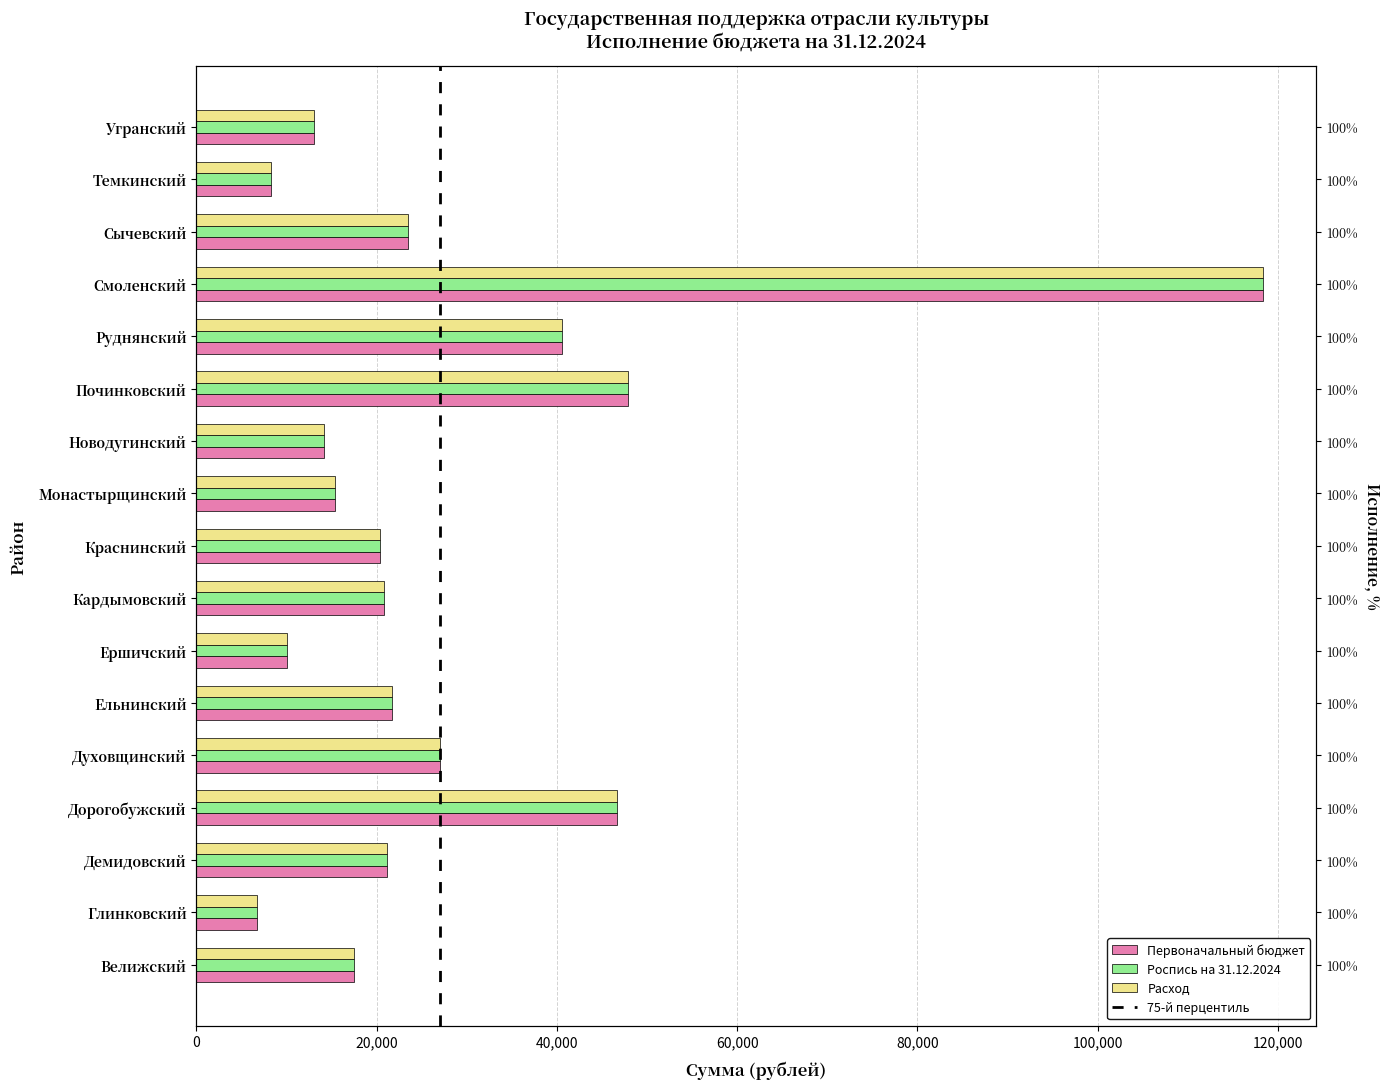

At Глинковский, list the series in order from smallest to largest.

Первоначальный бюджет, Роспись на 31.12.2024, Расход